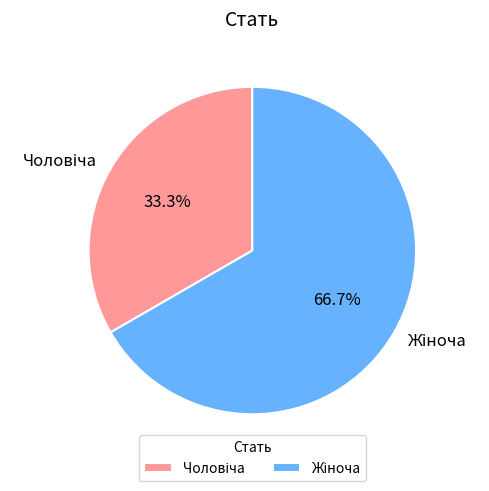

Does any single category account for the majority?

Yes